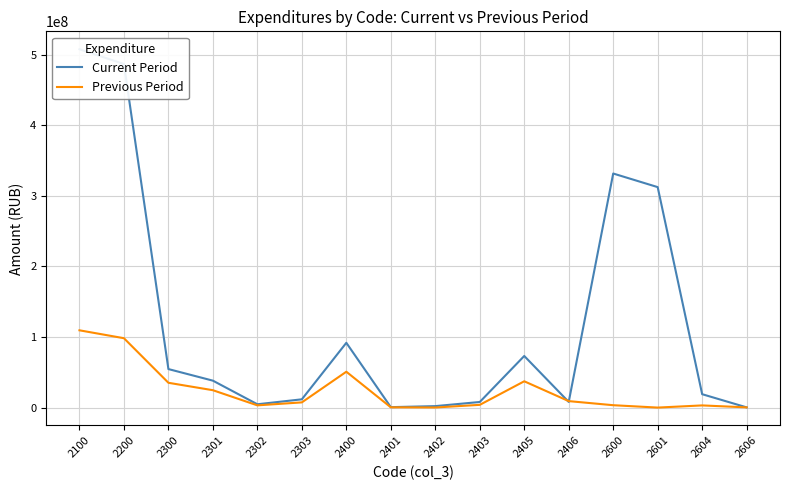

Reading left to right, extract all data points from this chart.

Current Period: 507741073.4	486824163.9	54563887.3	38152138.3	4695024.0	11716725.0	91784962.2	609505.7	2072259.8	7925412.3	73115581.7	8024860.9	331658448.1	312392470.9	18970977.2	295000.0
Previous Period: 109492865.2	98301373.4	35139394.6	24615120.6	3155209.0	7369065.0	50809721.5	371161.8	123700.0	3873505.3	37264210.9	9158635.1	3365000.0	0.0	3070000.0	295000.0